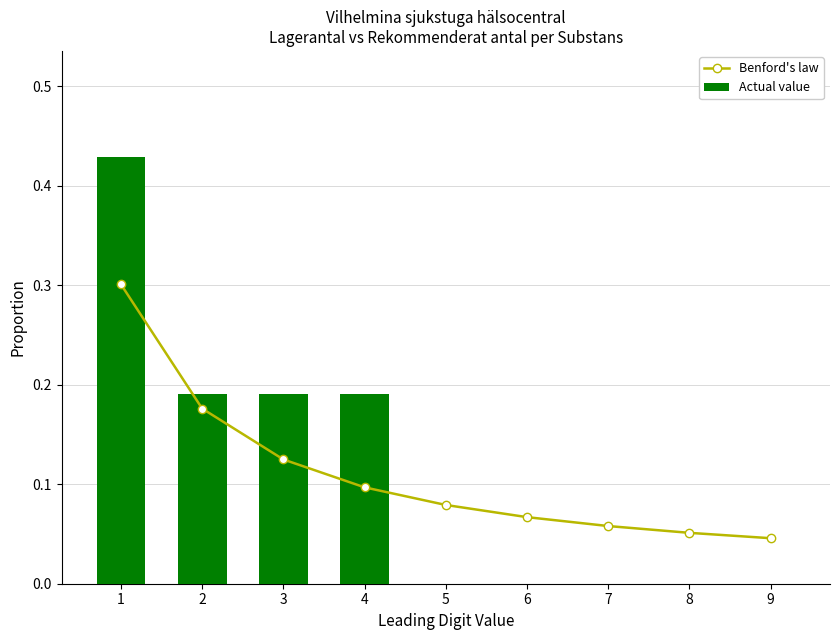

Which label corresponds to the largest value in the chart?

1